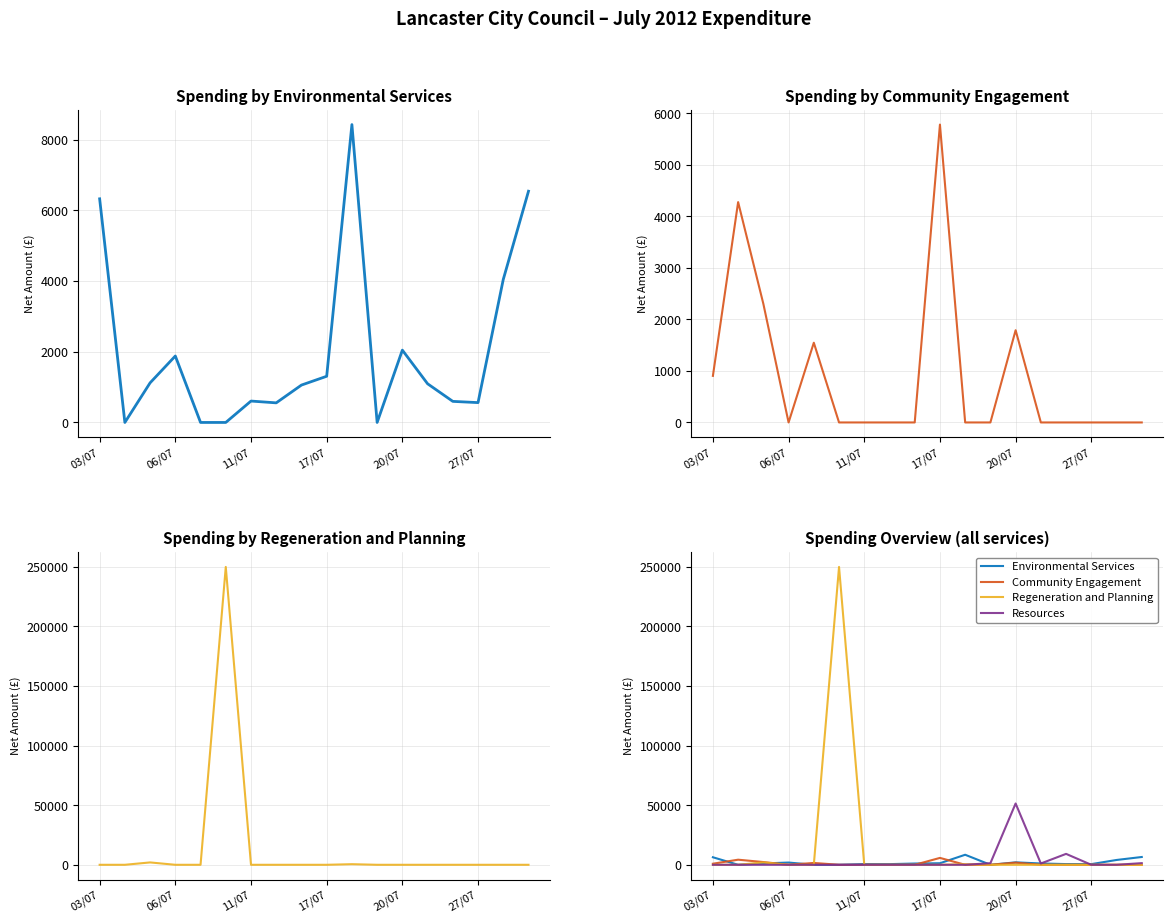

At which label does Resources reach its minimum?

03/07